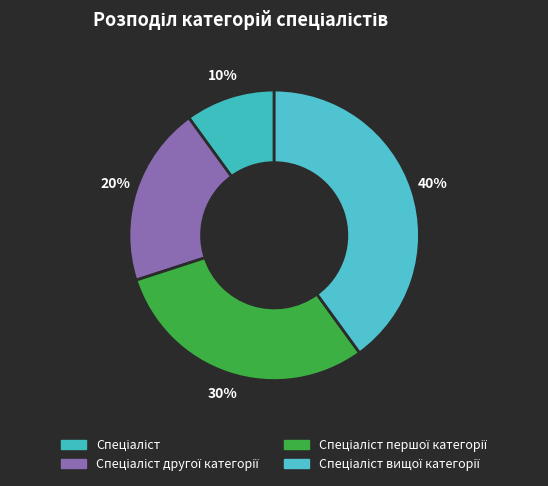

To the nearest percent, what is the average slice percentage?

25%